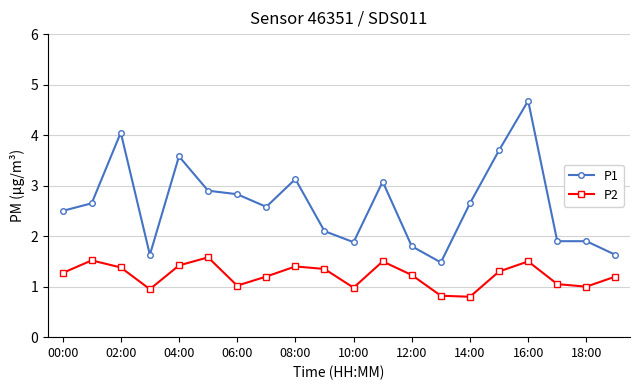

What is the average value of the P1 series?

2.6